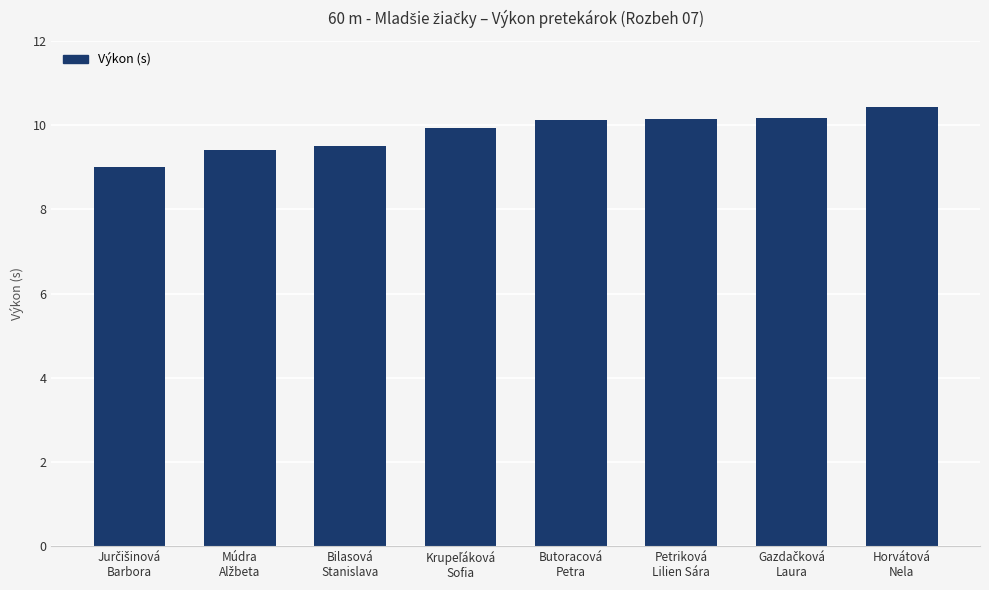

What is the sum of all values?

78.7